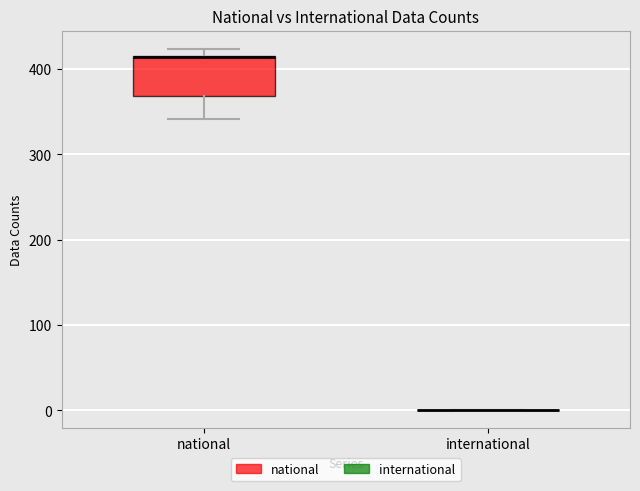

Reading left to right, transcribe this box plot: for each box, give where its median line is, the range the box spans, and where its two whiskers end, as read against the y-axis. The values are not printed on the chart, so give them approximately, as read against the axis.

national: median 410 (drawn on the box's upper edge), box 370 to 420, whiskers 340 to 420 (just above the box's upper edge)
international: box collapsed to a line at 0, whiskers 0 to 0